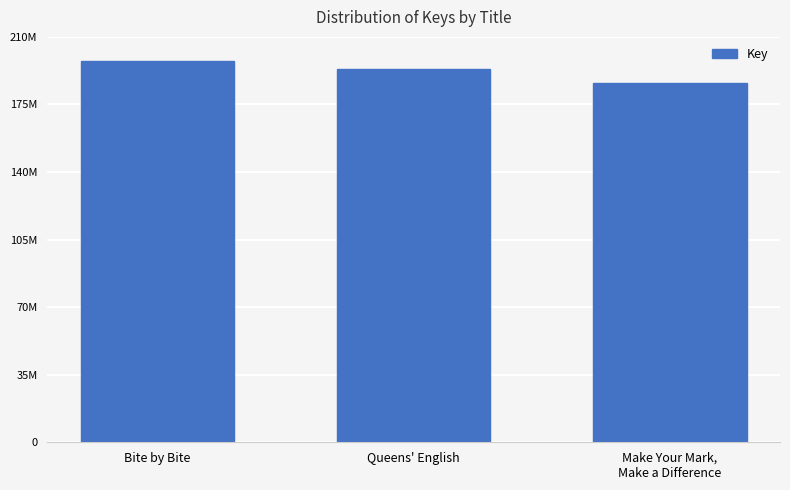

Read the value at Make Your Mark,
Make a Difference, to the nearest 50.

186060750